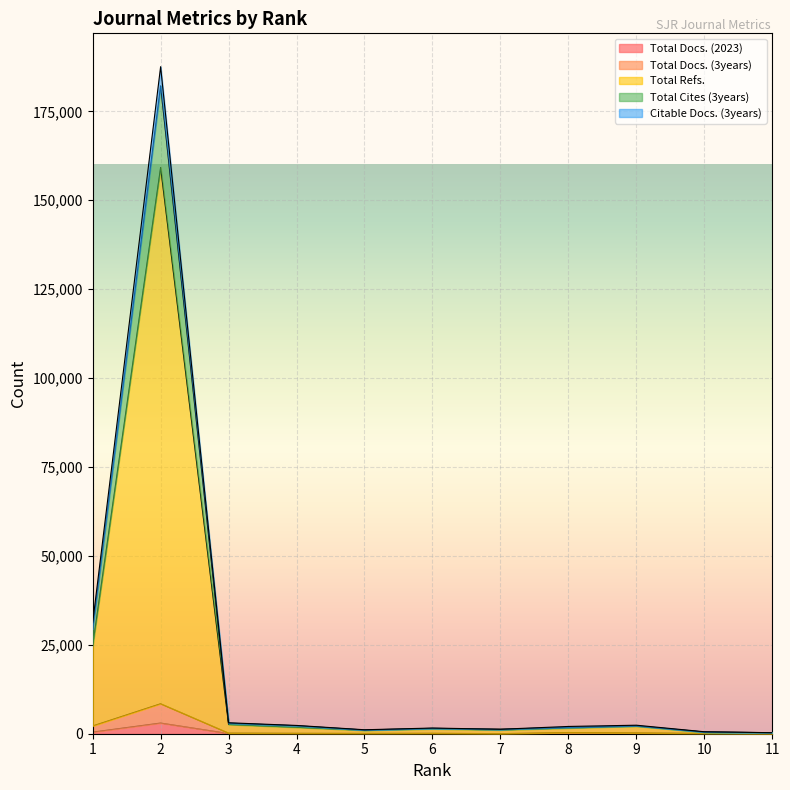

How many lines are shown in the chart?

5